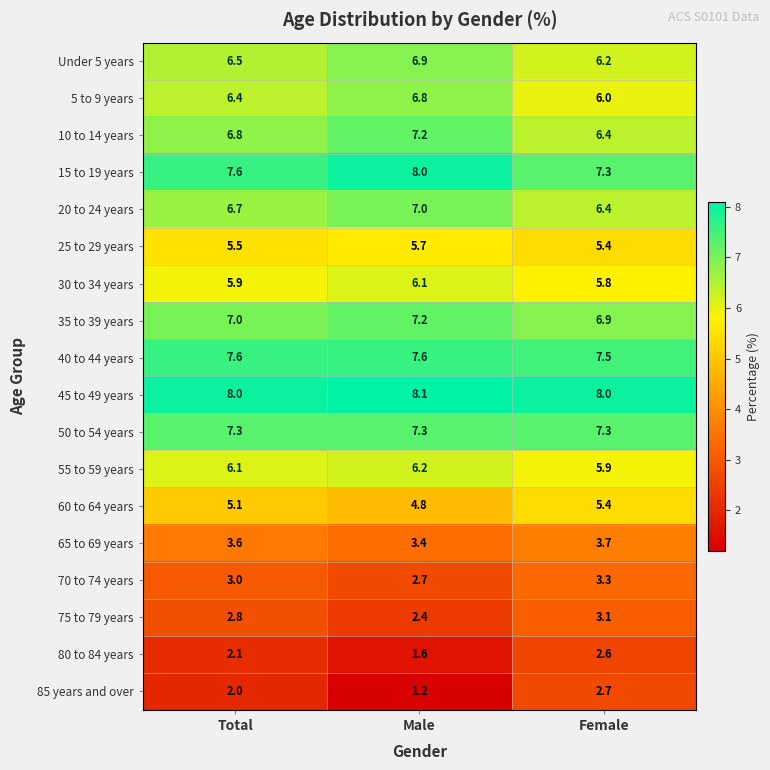

List the labels in order of 10 to 14 years value, largest first.

Male, Total, Female